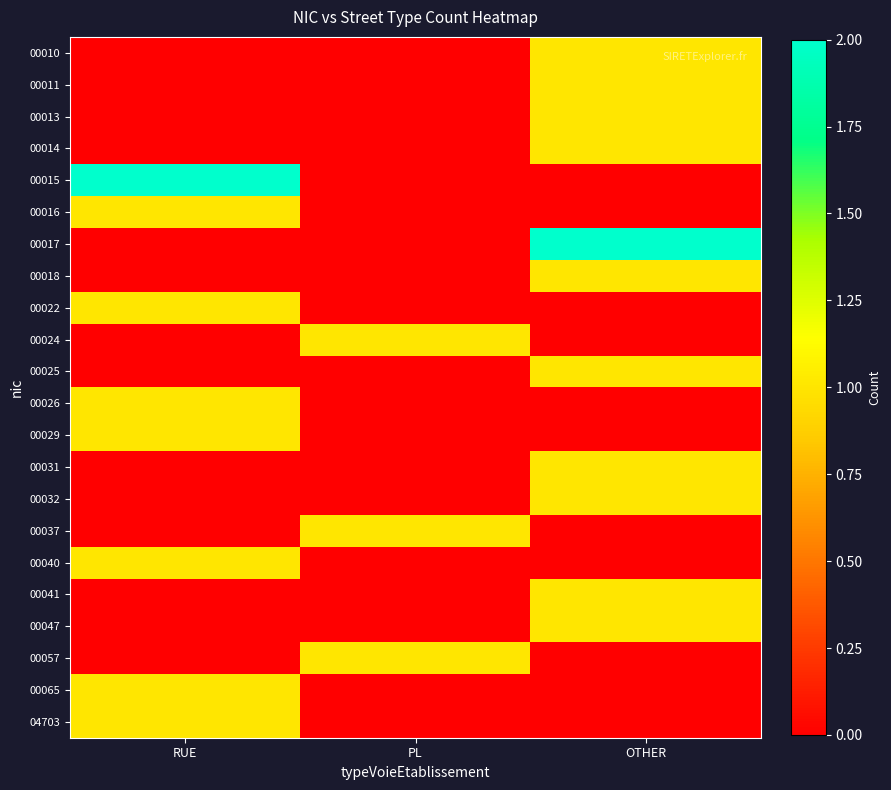

What is the maximum value shown in the chart?

2